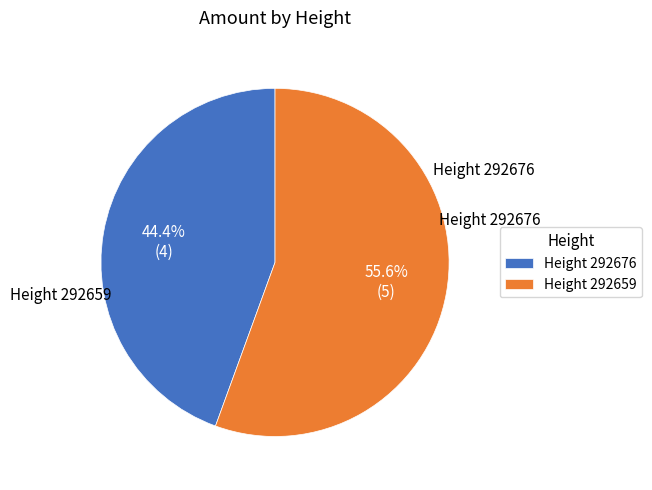

To the nearest percent, what is the difference between the largest and smallest slice percentages?

11%